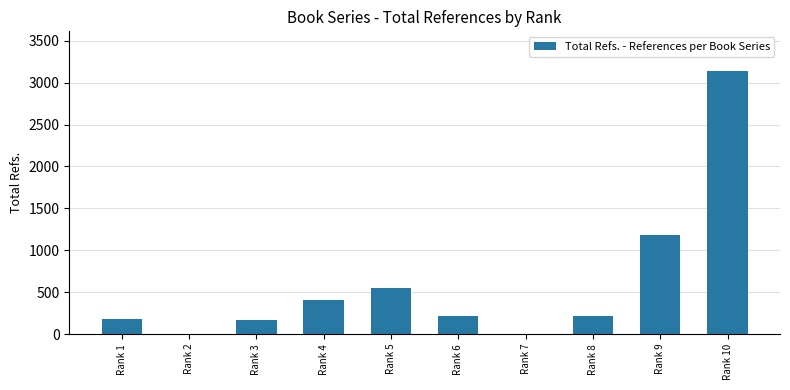

Are the bars grouped side by side (vs. stacked)?

No